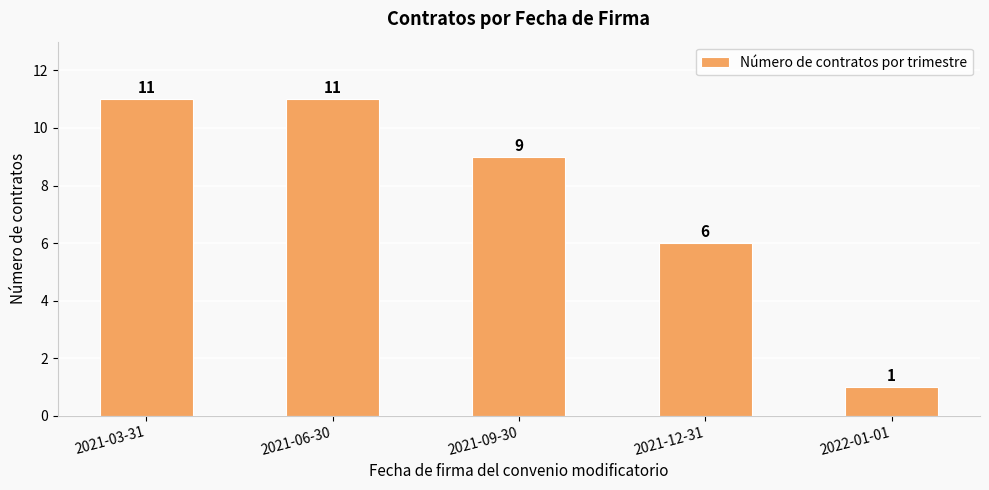

The chart shows a value of 11 at 2021-03-31. True or false?

True